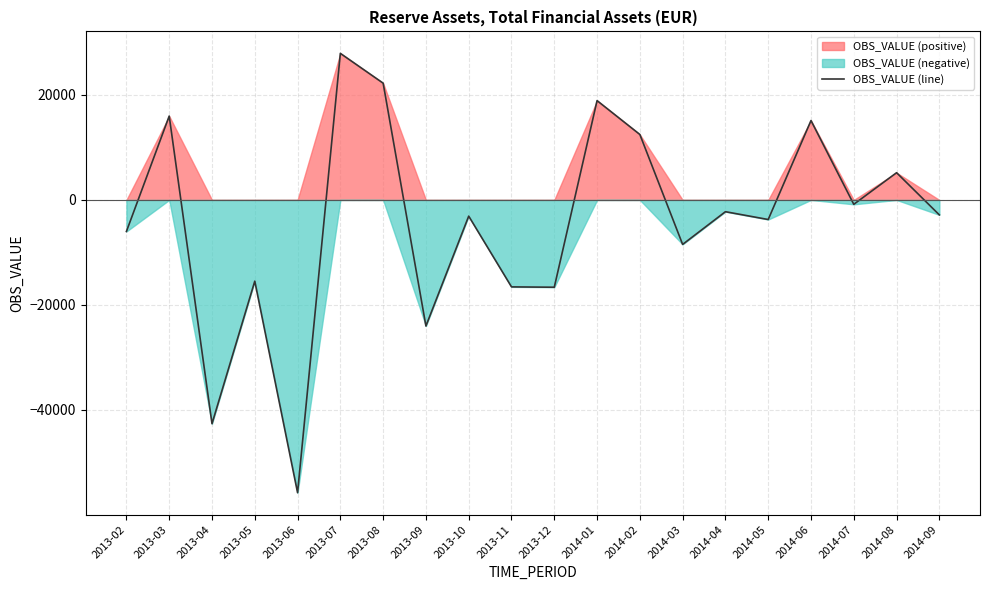

True or false: the data shows -16623.4 at 2013-12.

True